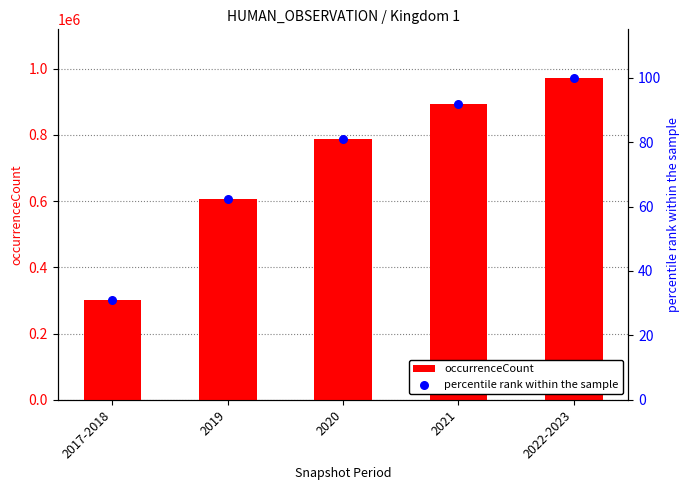

Is the value of occurrenceCount at 2021 greater than the value of percentile rank within the sample at 2021?

Yes